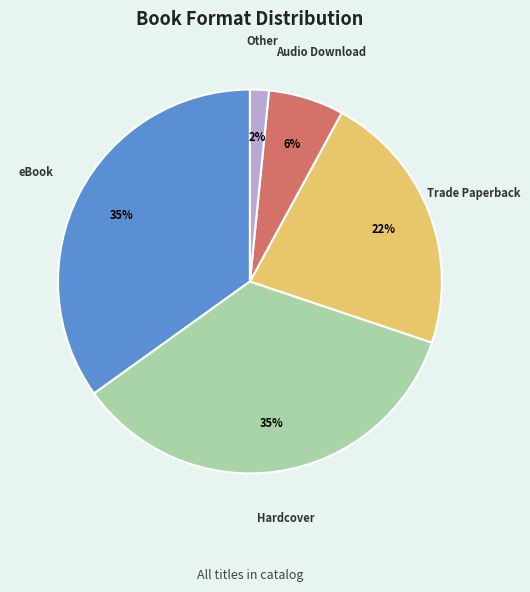

Is Audio Download the majority of the pie?

No